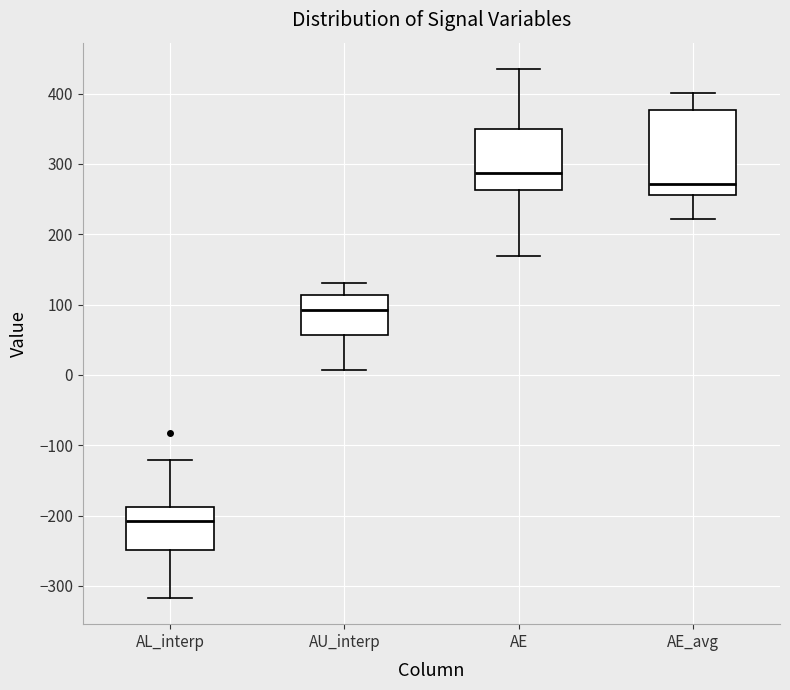

Where does the median line of the box for AE sit on the y-axis? The values are not printed on the chart, so give them approximately, as read against the axis.

290